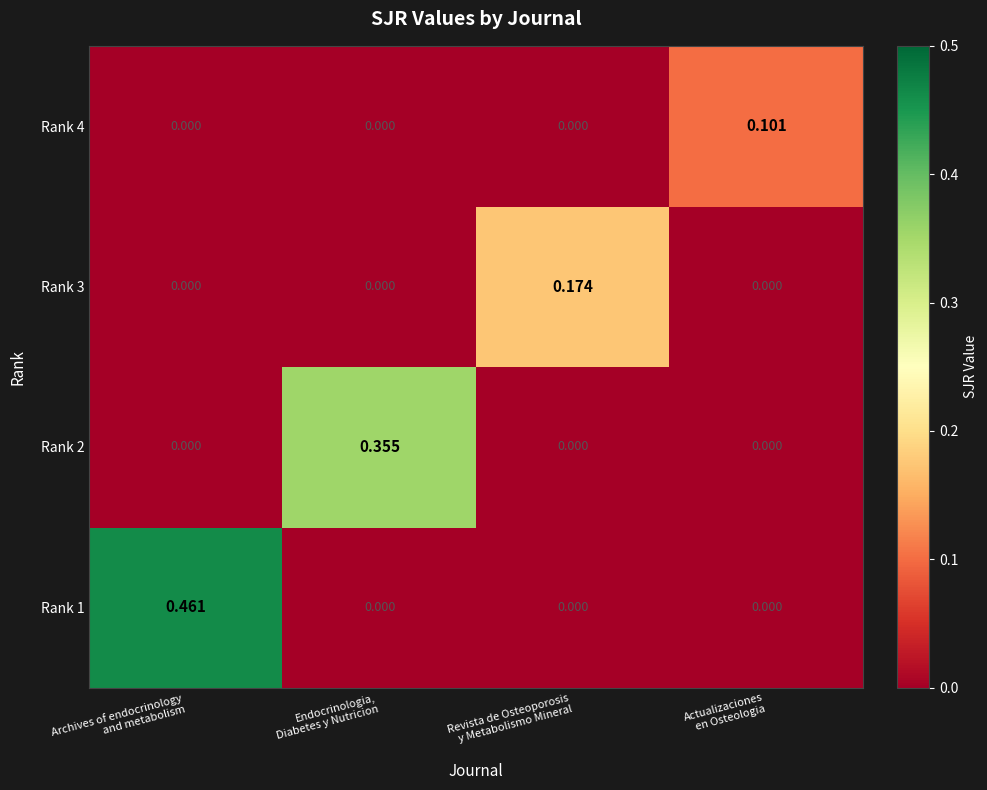

How many positive values does the Rank 2 series have?

1